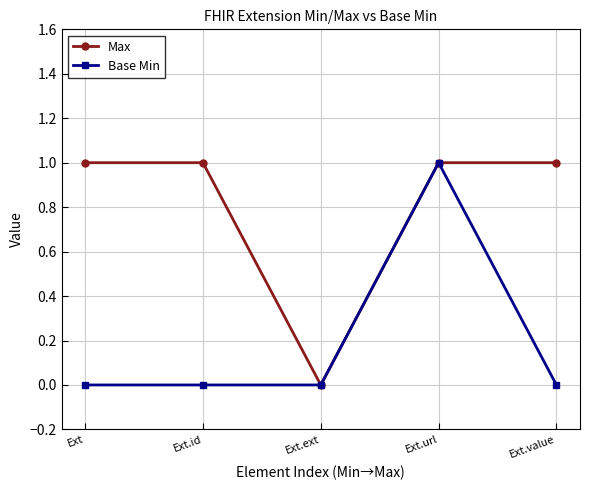

Reading left to right, extract all data points from this chart.

Max: Ext=1	Ext.id=1	Ext.ext=0	Ext.url=1	Ext.value=1
Base Min: Ext=0	Ext.id=0	Ext.ext=0	Ext.url=1	Ext.value=0